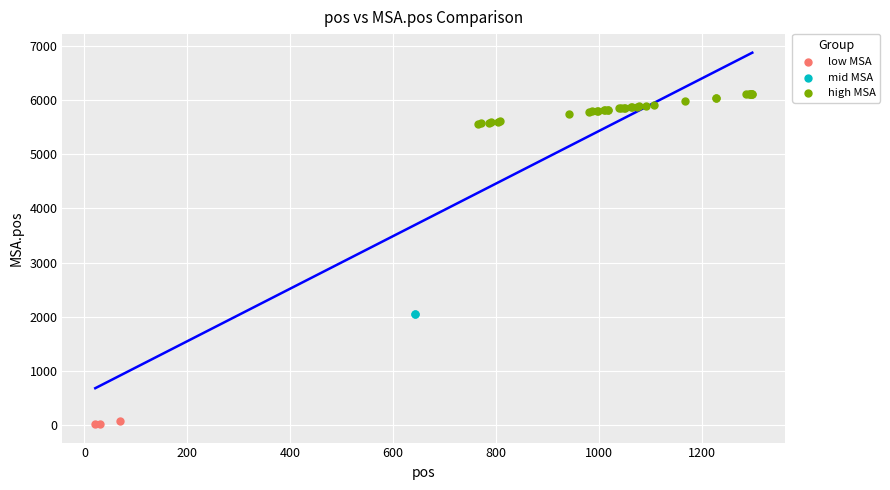

Which series reaches the minimum Y coordinate?

low MSA